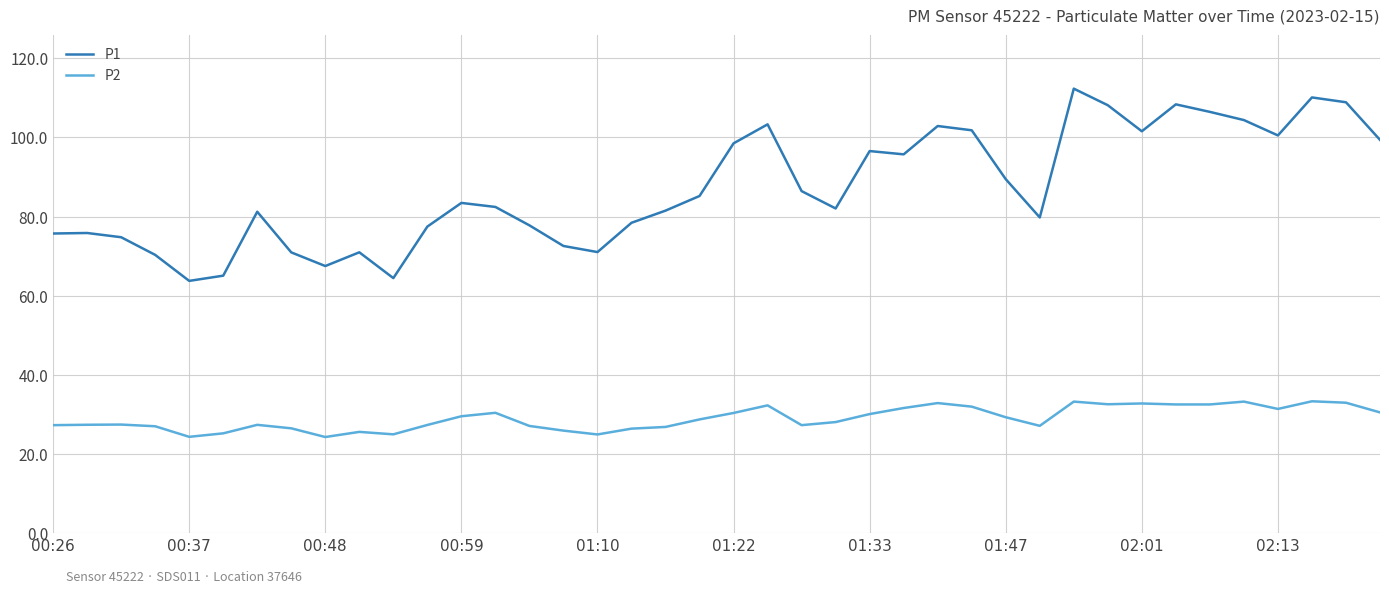

Which series has the largest range (max minus min)?

P1